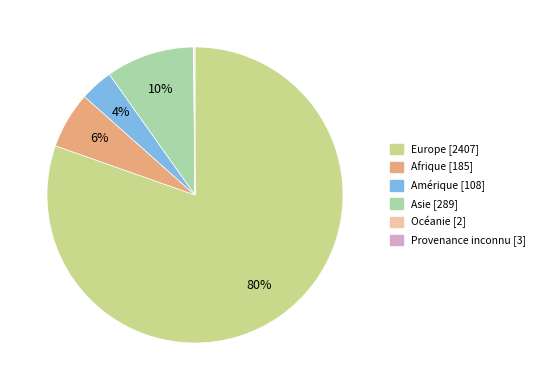

Is it true that Afrique is 6% of the pie?

True